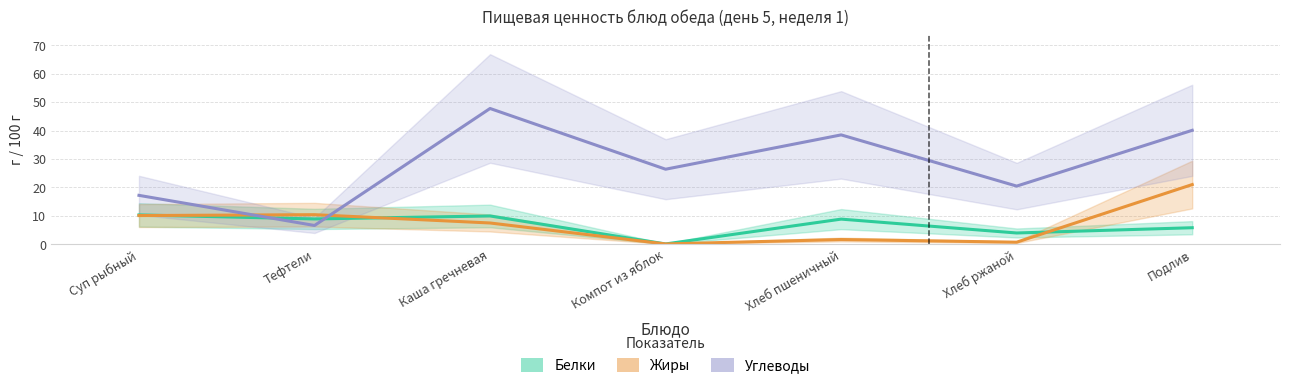

In Белки, how many points are lower than both neighbors (excluding endpoints)?

3